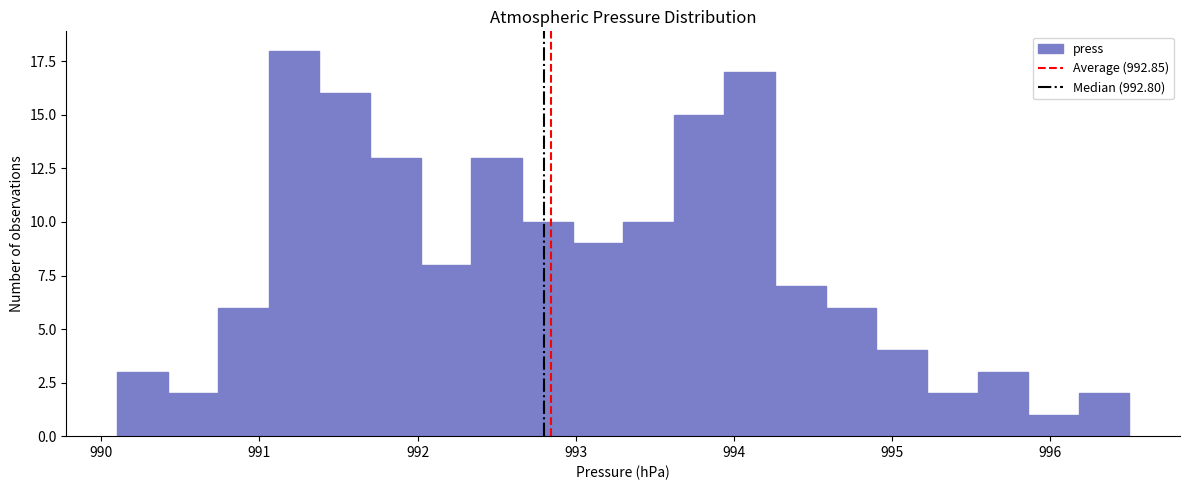

Read against the x-axis, roughly where is the centre of the tallest bar?

991.2